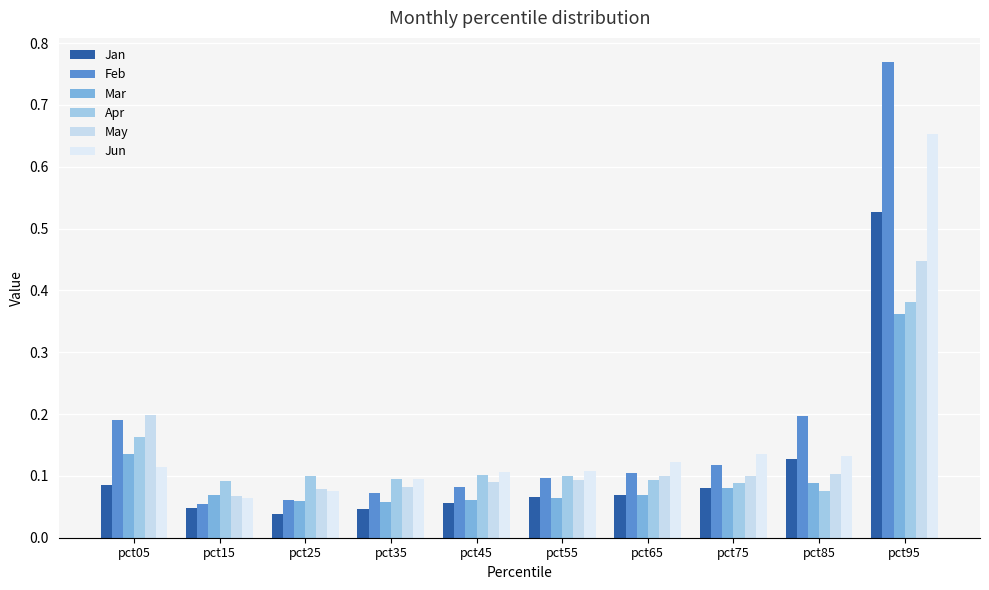

Rank the series at pct75 from highest to lowest value.

Jun, Feb, May, Apr, Jan, Mar